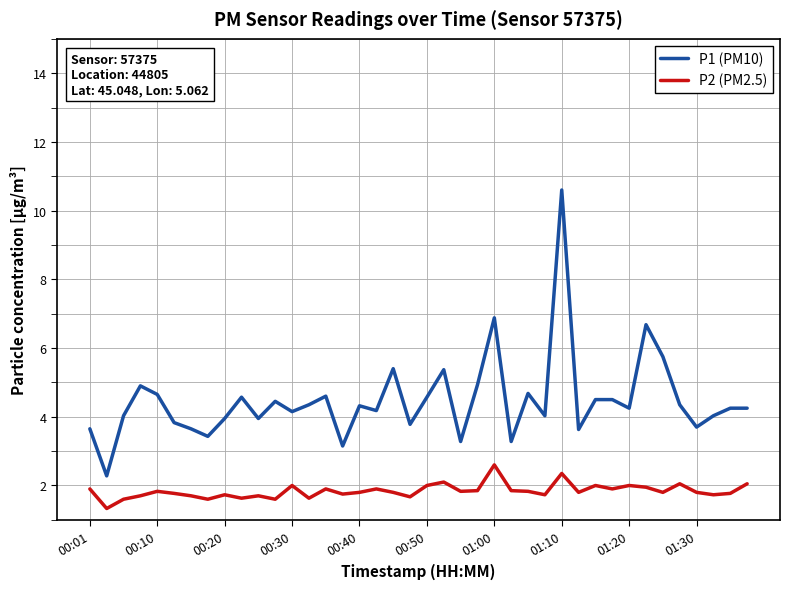

What is the maximum value shown in the chart?

10.6